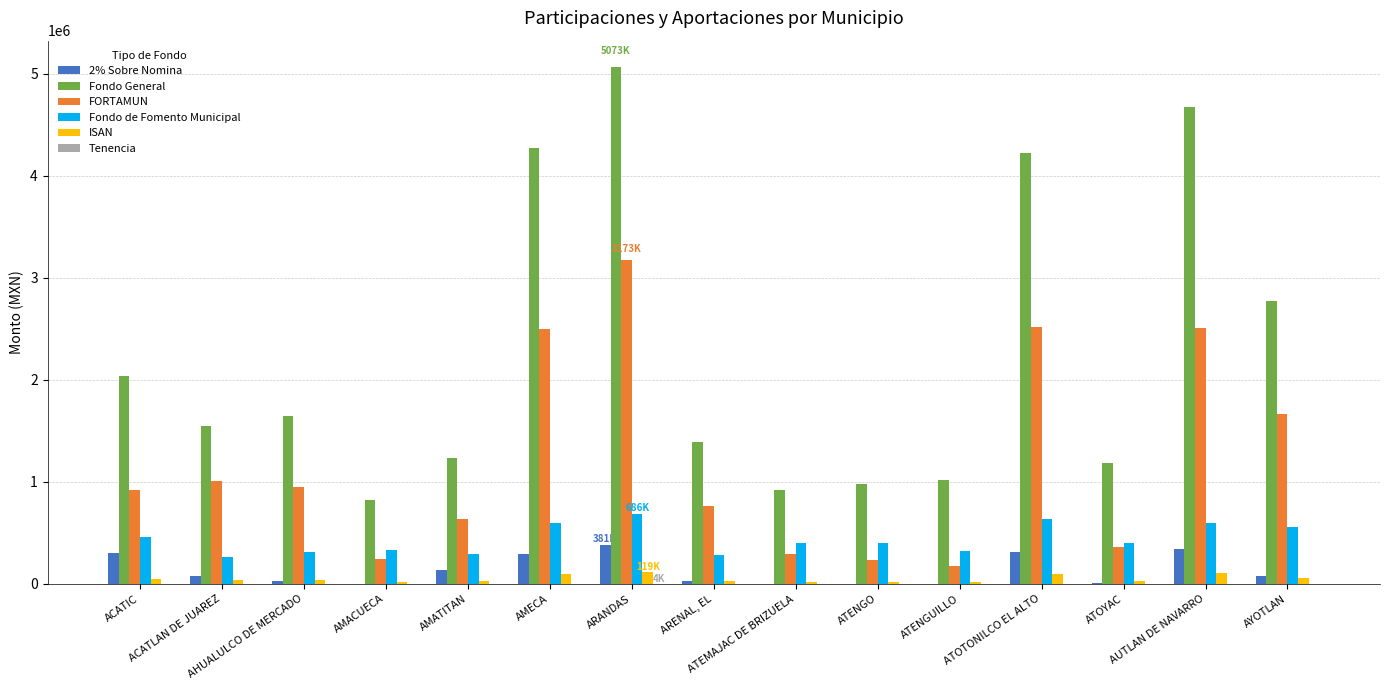

Which category has the highest value in the 2% Sobre Nomina series?

ARANDAS